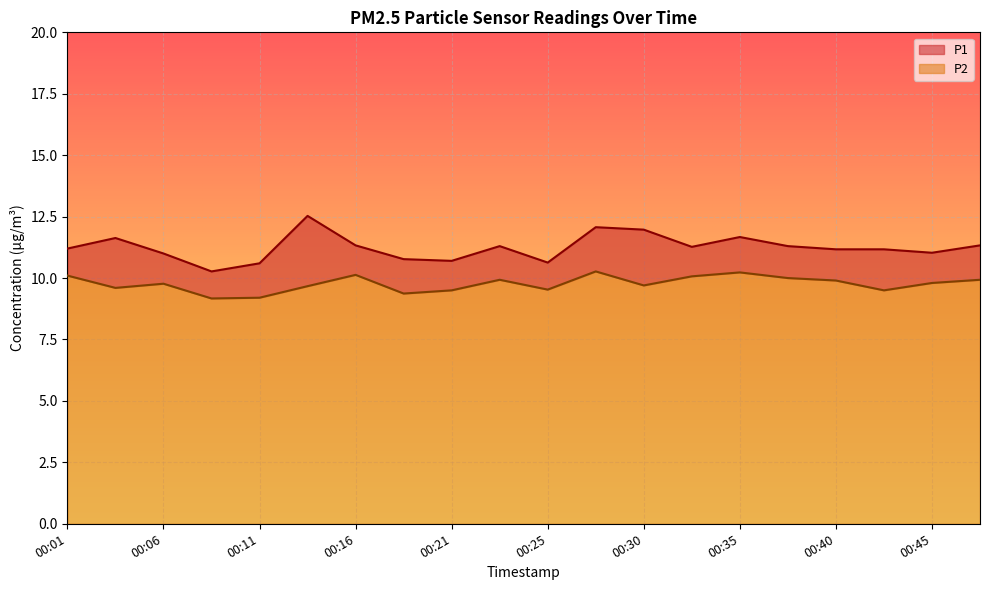

What is the approximate value of P2 at 00:43?

9.5